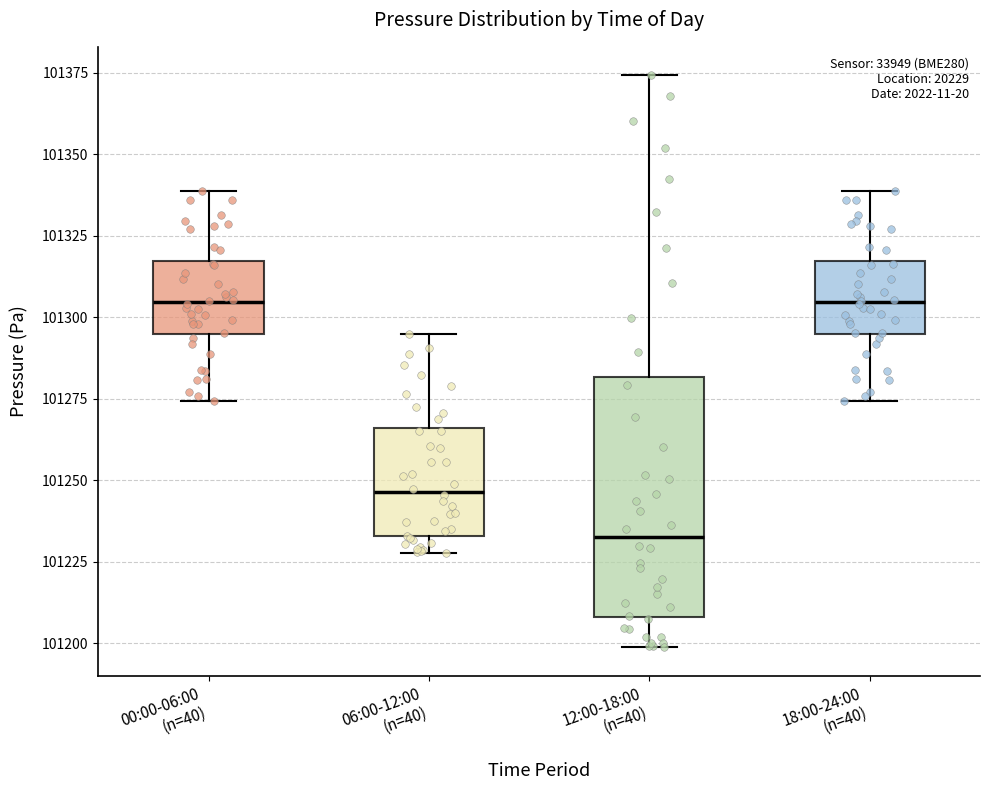

Which box is the tallest, from its lower edge to its upper edge?

12:00-18:00 (n=40)